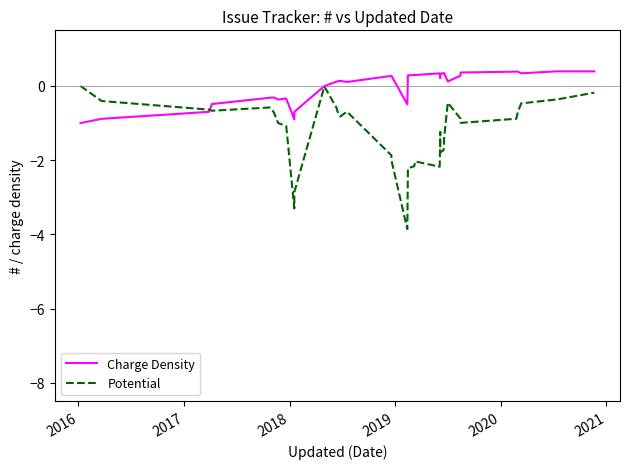

Which series has the largest range (max minus min)?

Potential